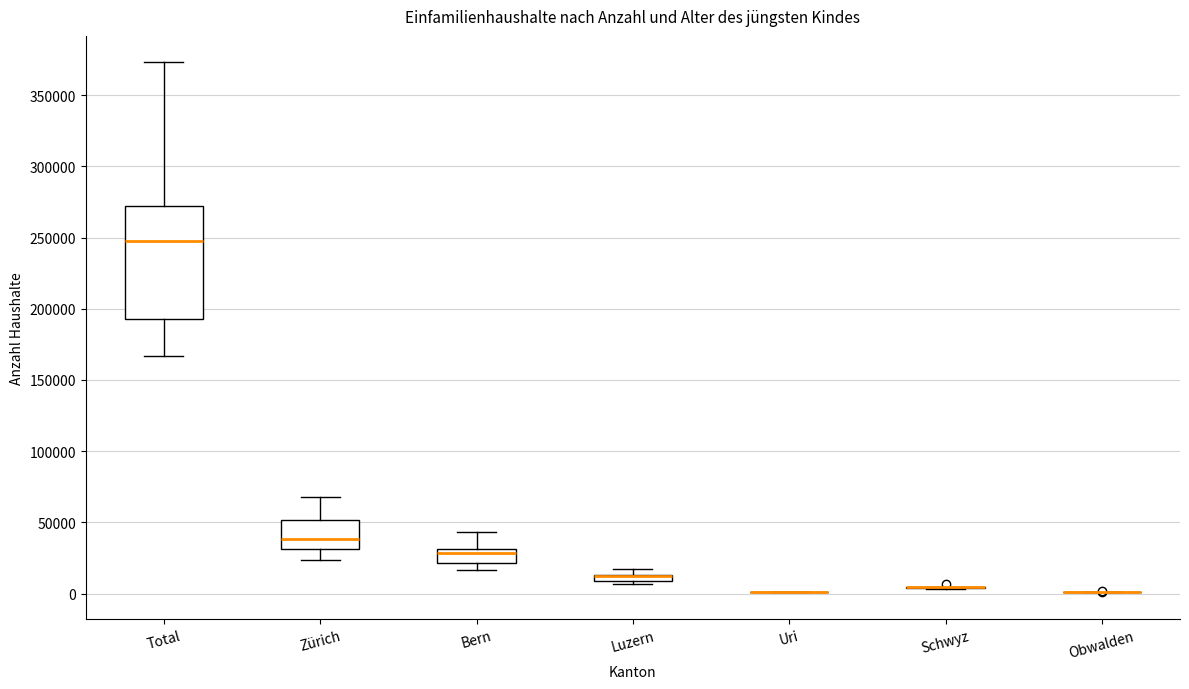

Comparing the boxes themselves (not the whiskers), which one is the tallest?

Total